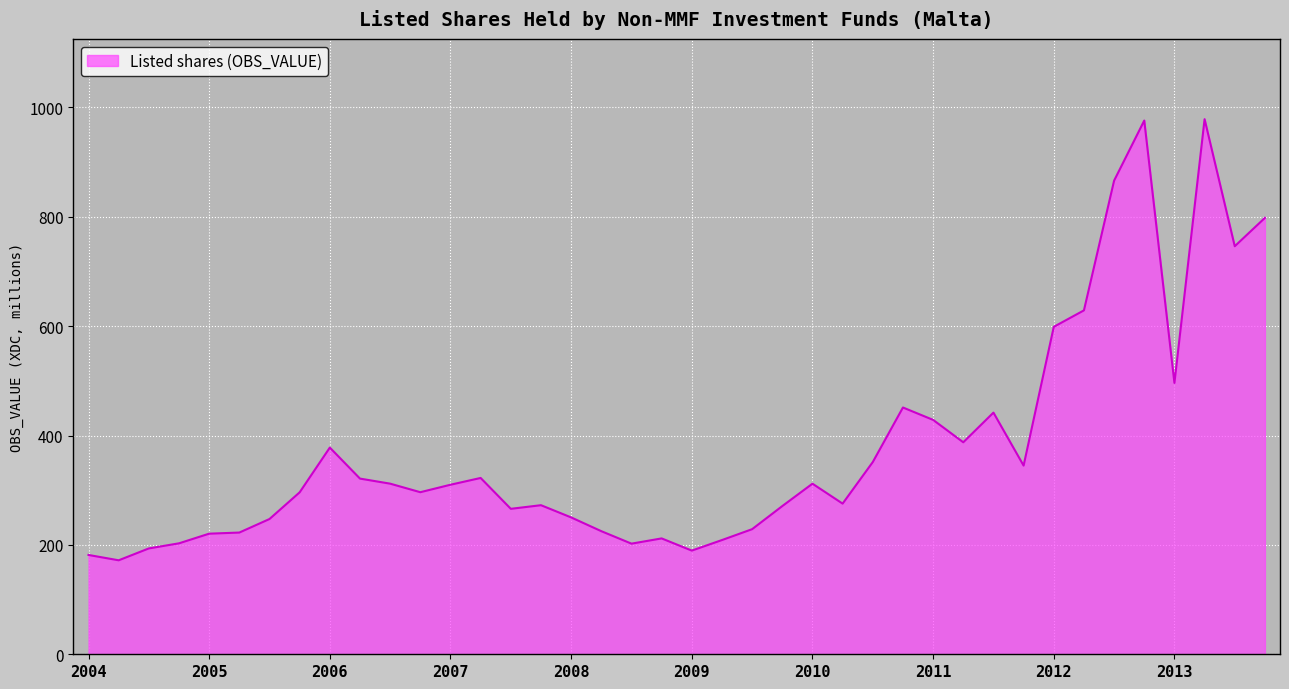

What is the greatest value displayed?

978.4